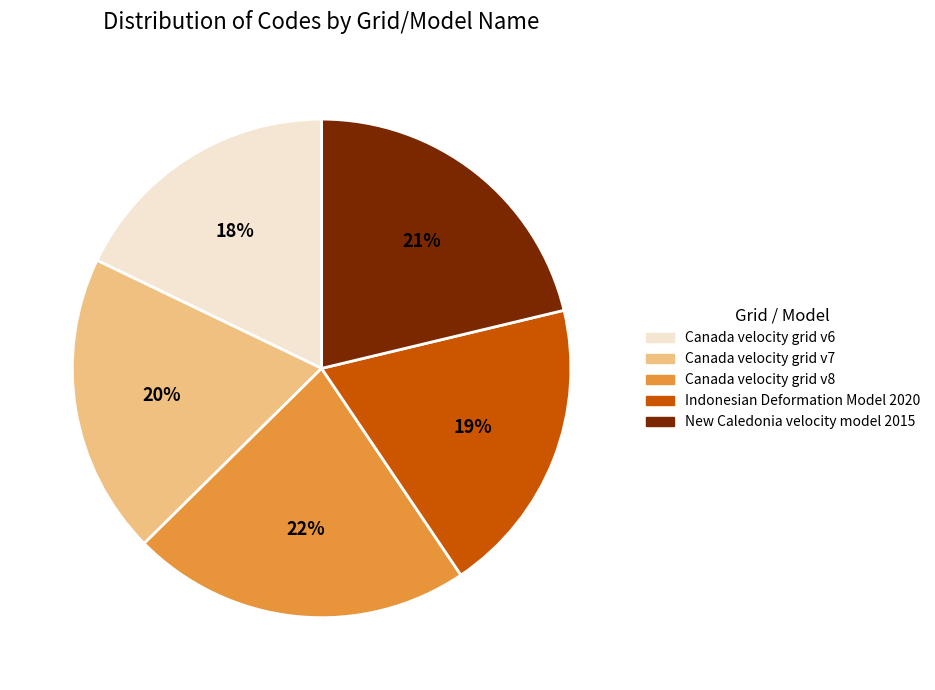

To the nearest percent, what is the average slice percentage?

20%